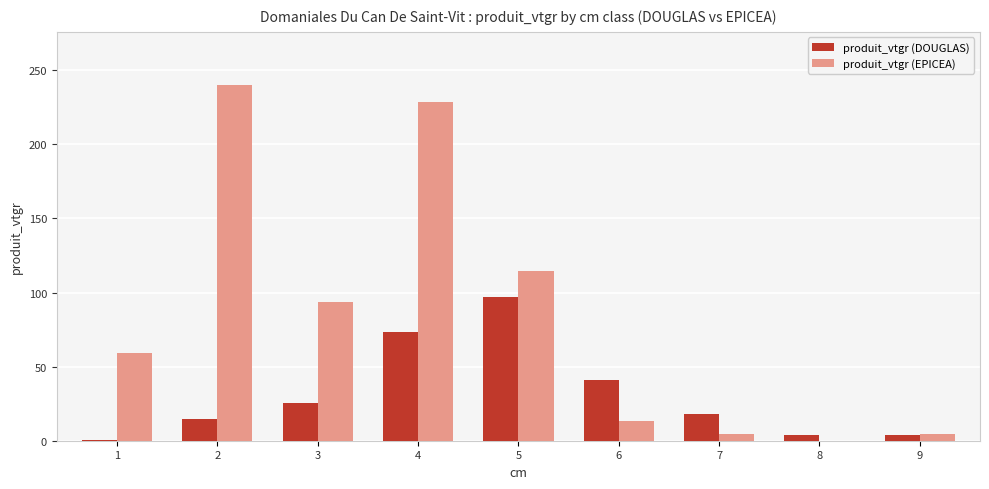

At which category is the sum across all series the highest?

4